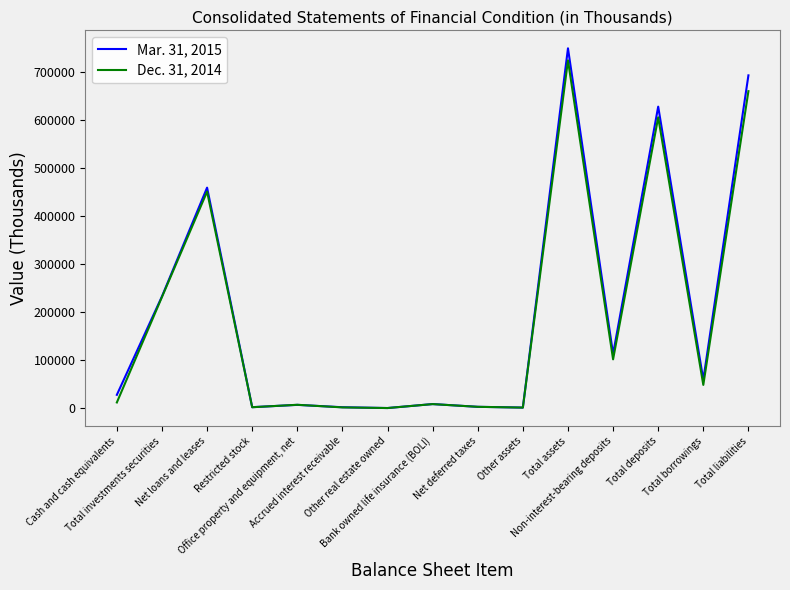

Is it true that Dec. 31, 2014 equals 723330 at Total assets?

True